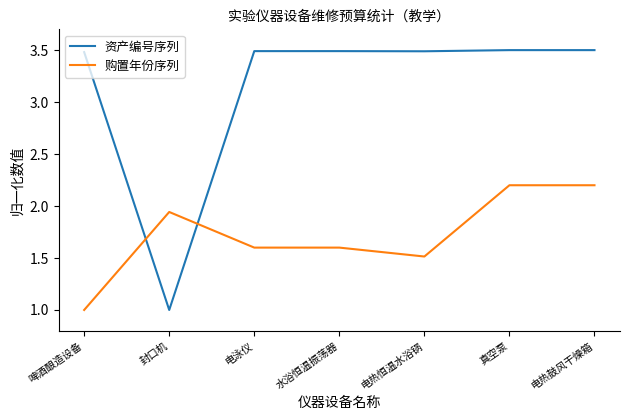

Which series has the largest total across all categories?

资产编号序列